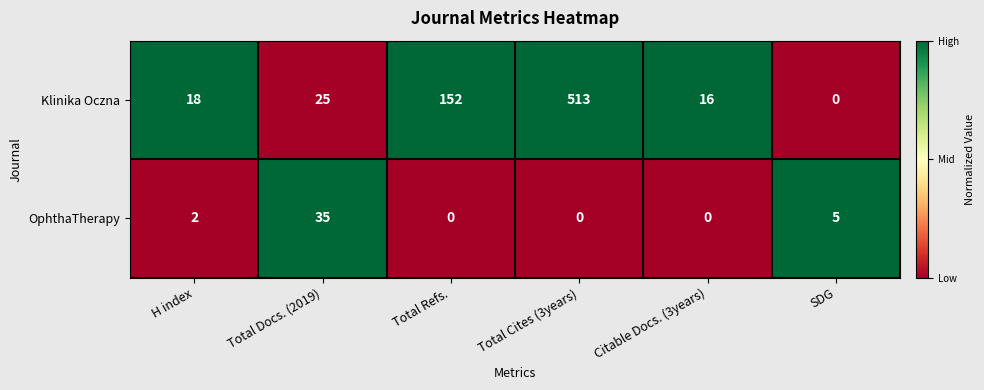

At Total Refs., list the series in order from largest to smallest.

Klinika Oczna, OphthaTherapy